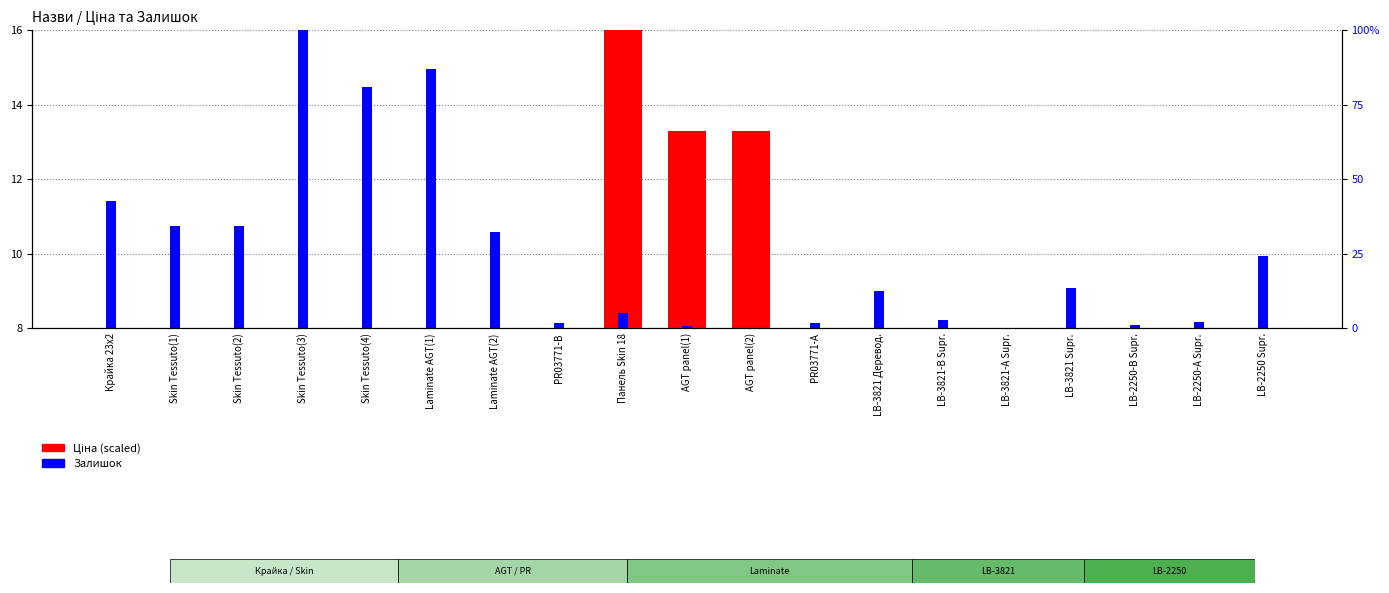

Reading left to right, extract all data points from this chart.

Ціна (scaled): 0.1	0.2	0.2	0.1	0.1	1.2	1.2	0.8	16.0	13.3	13.3	0.8	1.5	1.9	2.0	1.6	1.5	1.4	1.2
Залишок (%): 42.6	34.2	34.3	100.0	80.8	87.1	32.3	1.8	5.2	0.8	0.0	1.8	12.5	2.8	0.2	13.4	0.9	2.2	24.1